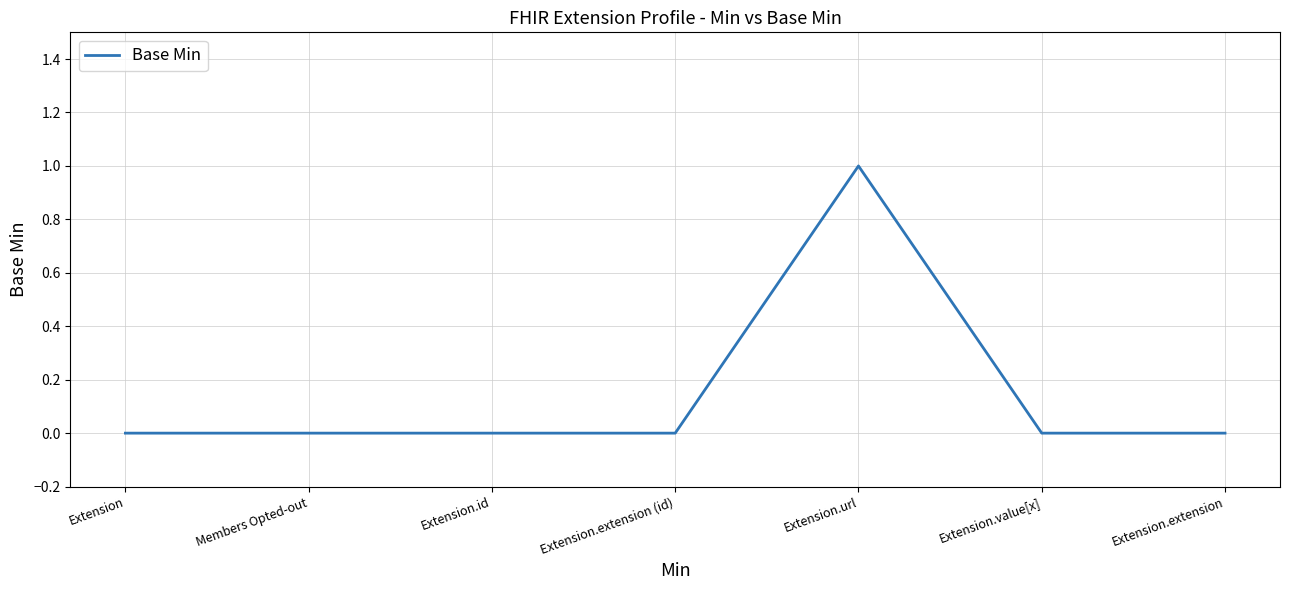

True or false: the data shows 1 at Extension.url.

True